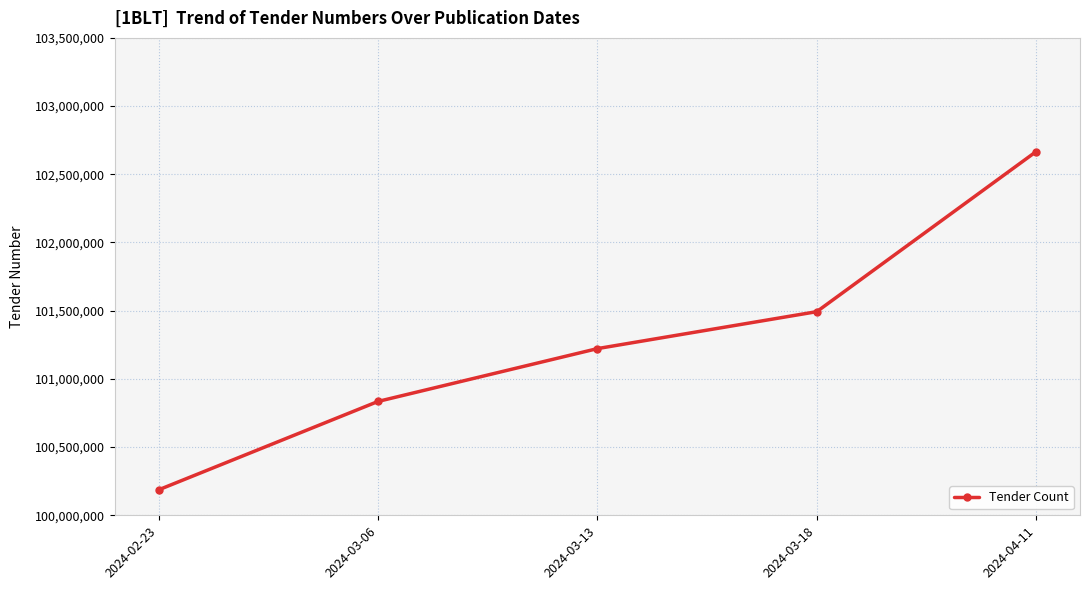

What is the change in value from 2024-03-18 to 2024-04-11?

+1173408